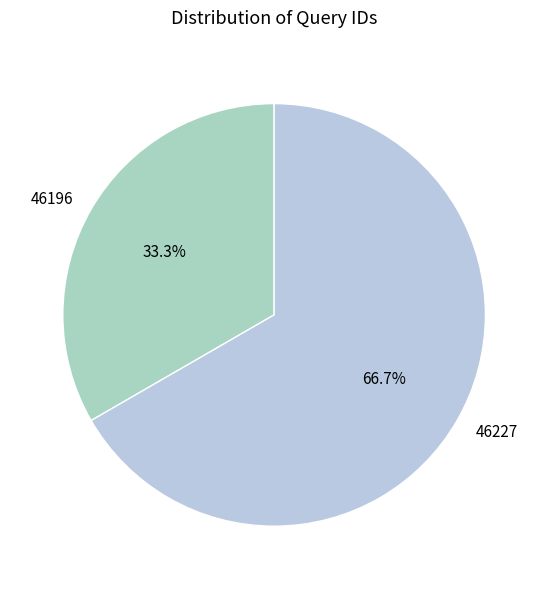

Rank the categories by value from highest to lowest.

46227, 46196